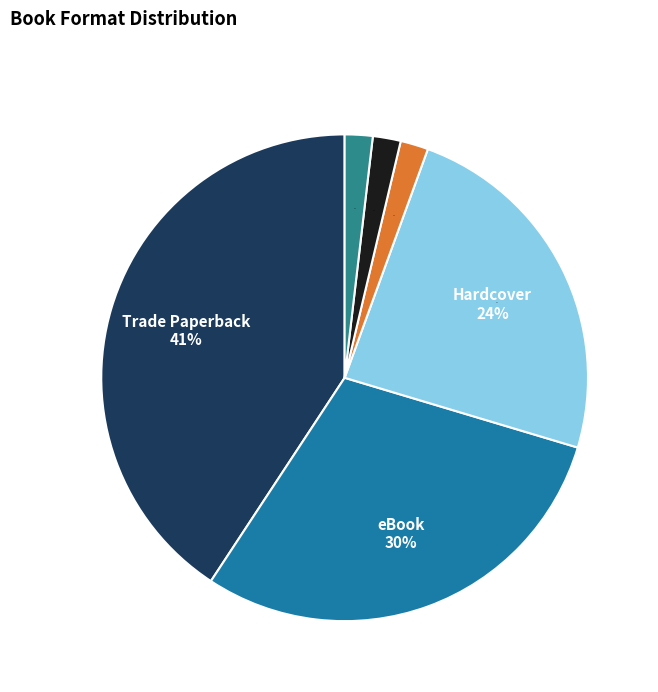

Between eBook and Hardcover, which is larger?

eBook